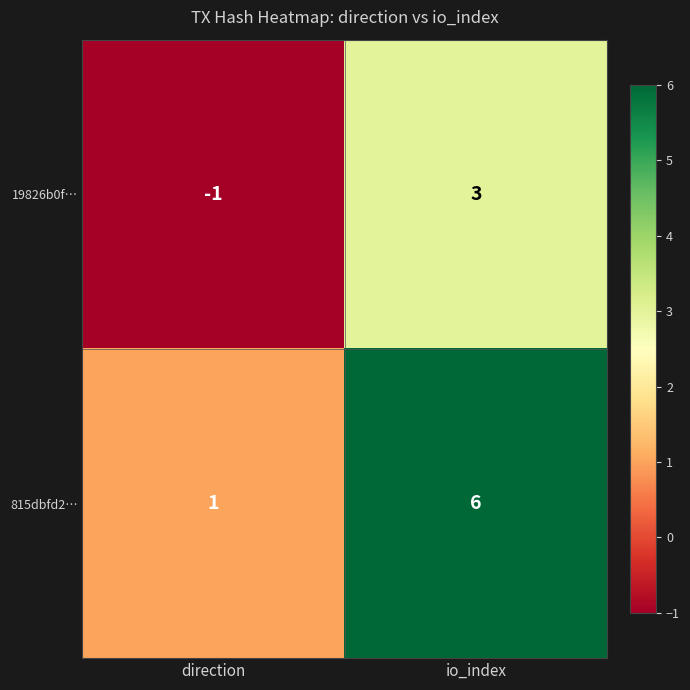

What is the sum of all 815dbfd2… values?

7